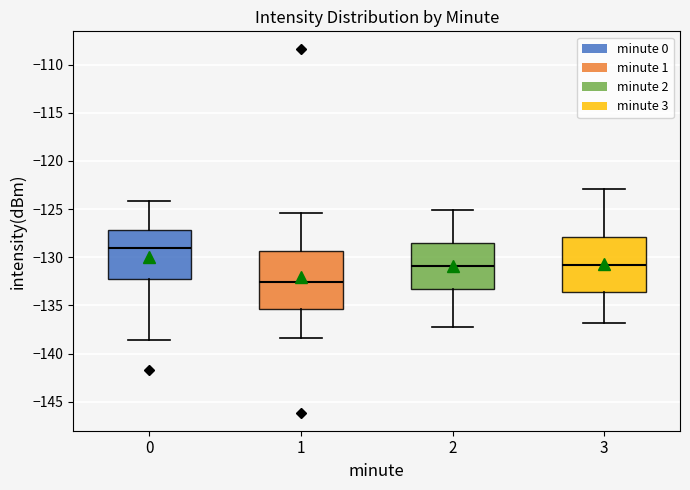

Which box has the highest median line?

0